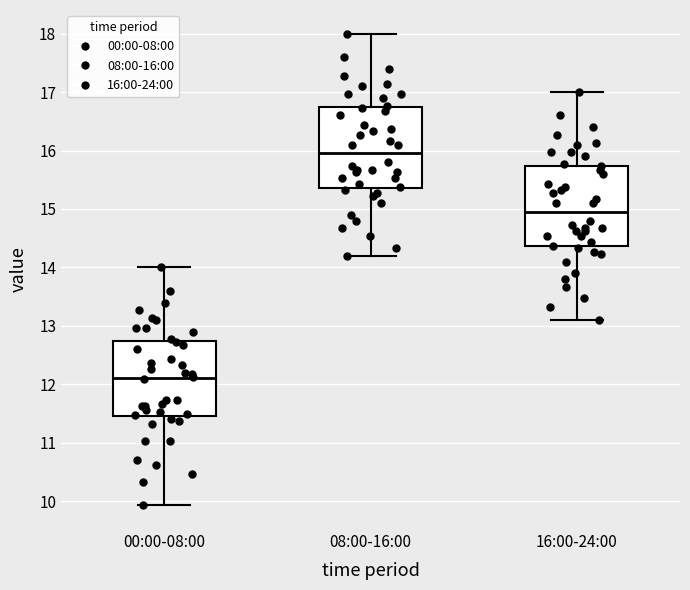

Reading left to right, transcribe this box plot: for each box, give where its median line is, the range the box spans, and where its two whiskers end, as read against the y-axis. The values are not printed on the chart, so give them approximately, as read against the axis.

00:00-08:00: median 12.1, box 11.5 to 12.7, whiskers 9.9 to 14.0
08:00-16:00: median 16.0, box 15.4 to 16.7, whiskers 14.2 to 18.0
16:00-24:00: median 15.0, box 14.4 to 15.7, whiskers 13.1 to 17.0